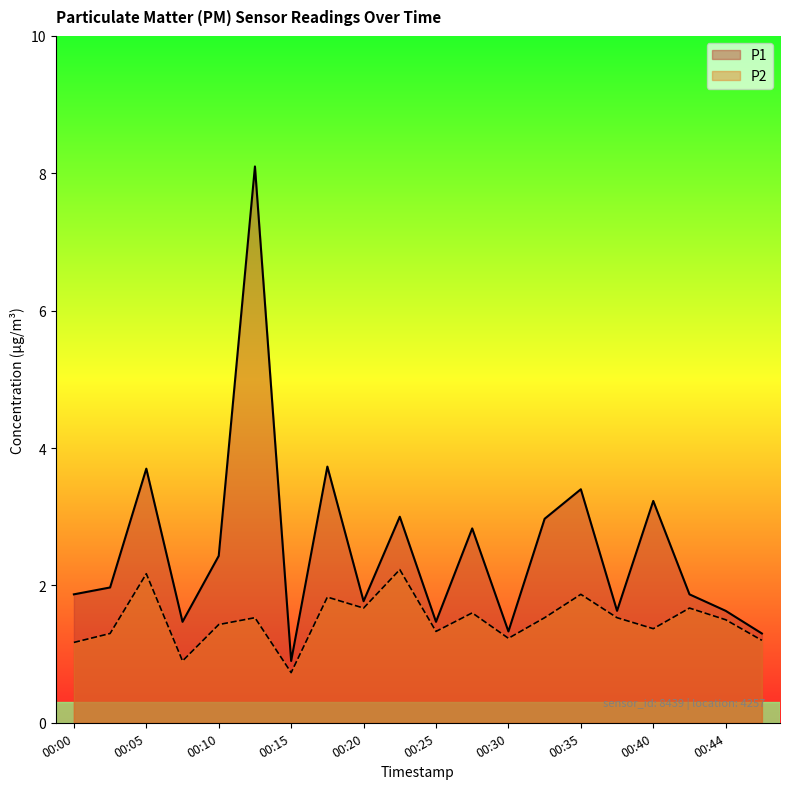

Where is the first local minimum for P1?

00:08